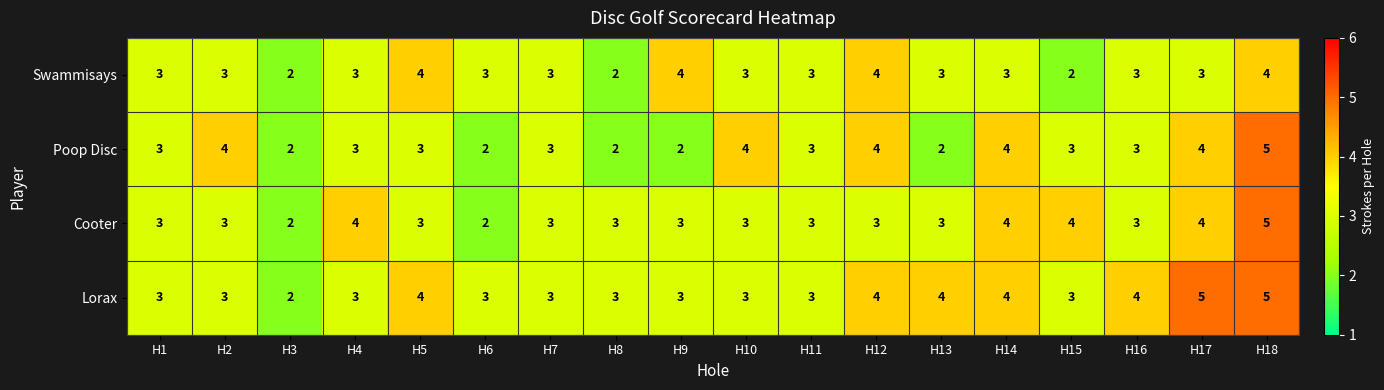

Read the Lorax value at H16.

4